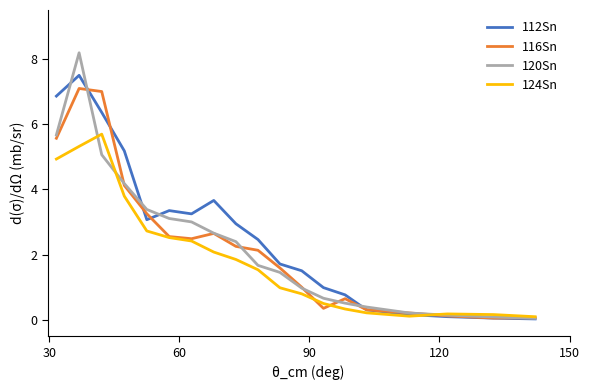

What is the maximum value shown in the chart?

8.2